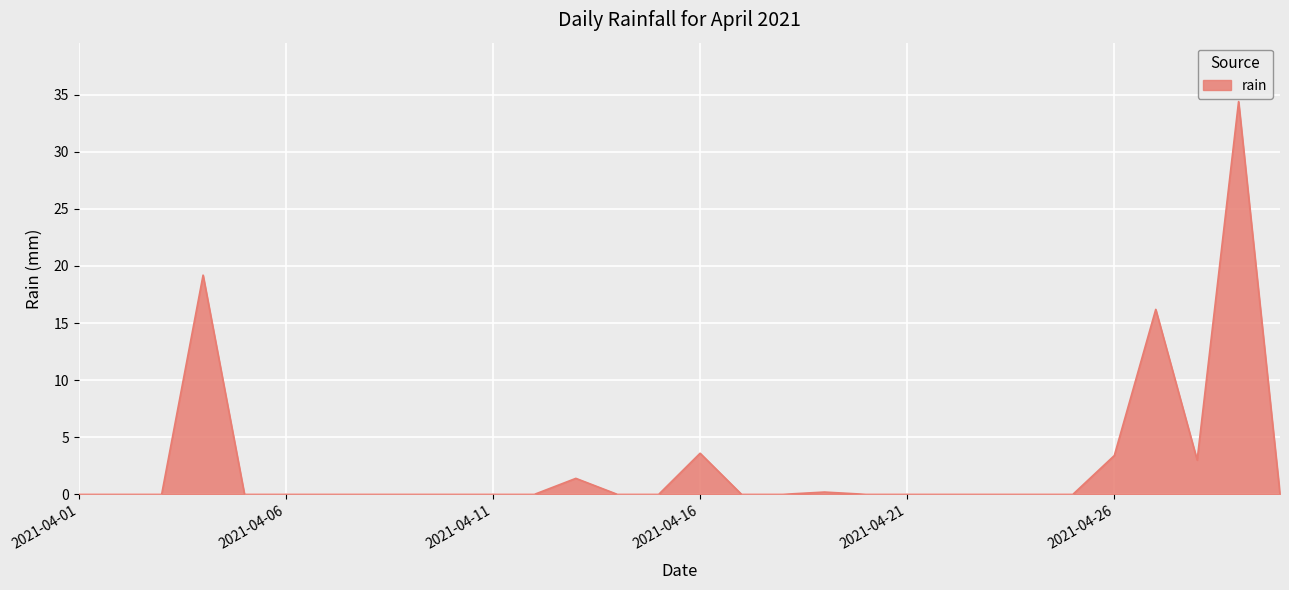

What is the greatest value displayed?

34.4